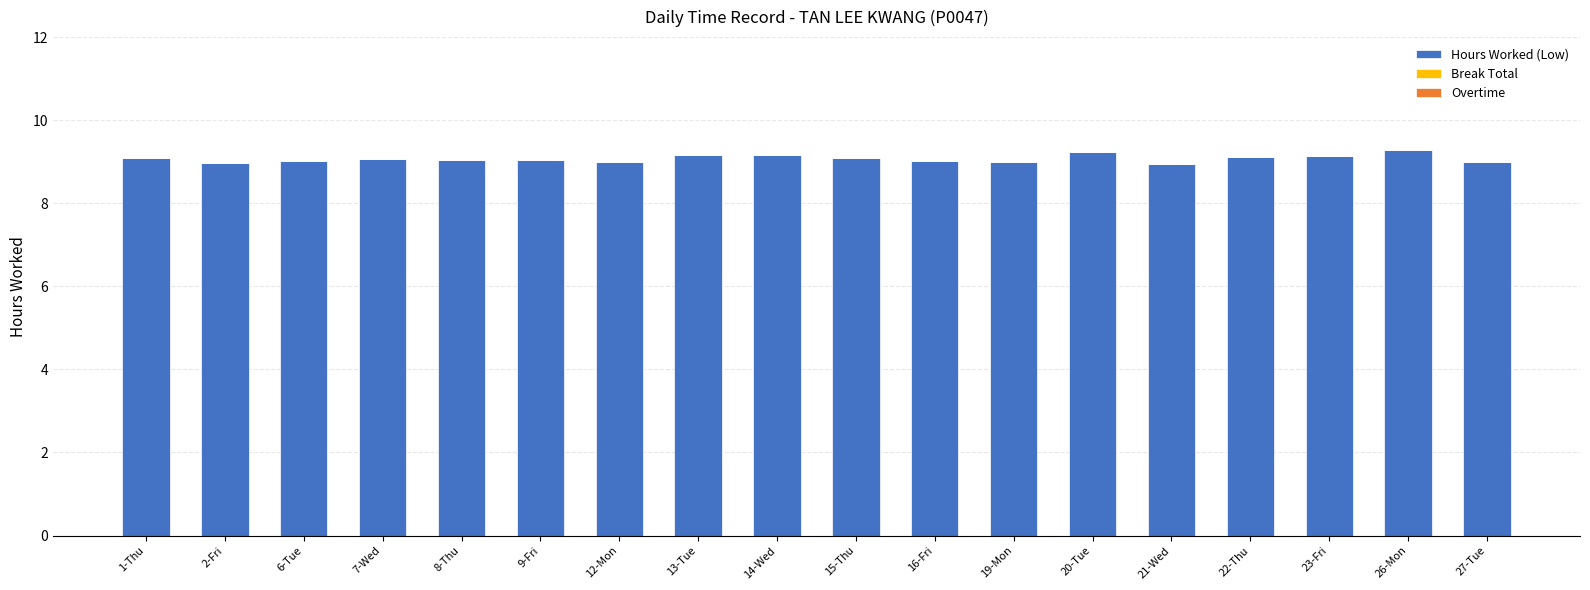

What position from the left is 8-Thu?

5